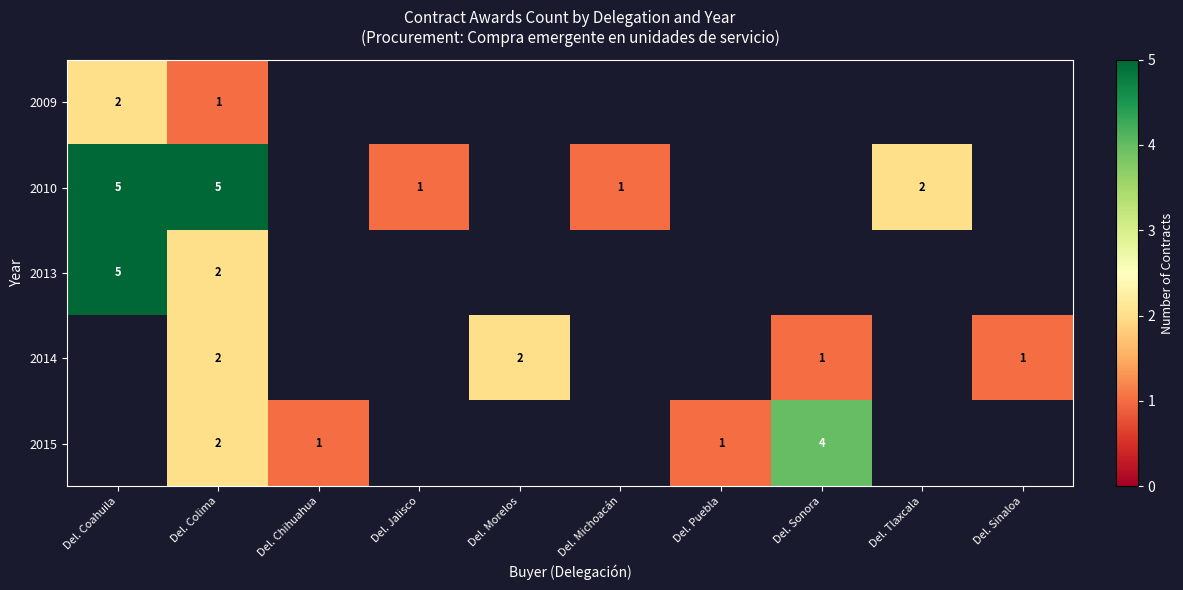

Which series has the largest range (max minus min)?

2010